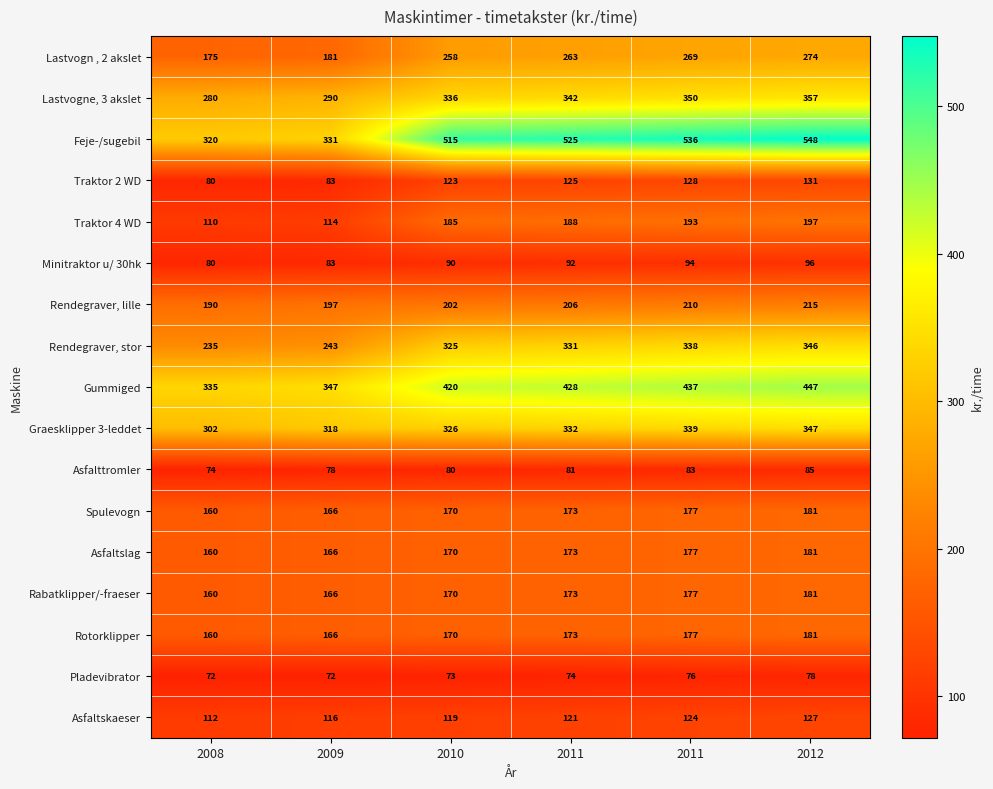

What is the difference between the highest and lowest values at 2011?

450.2